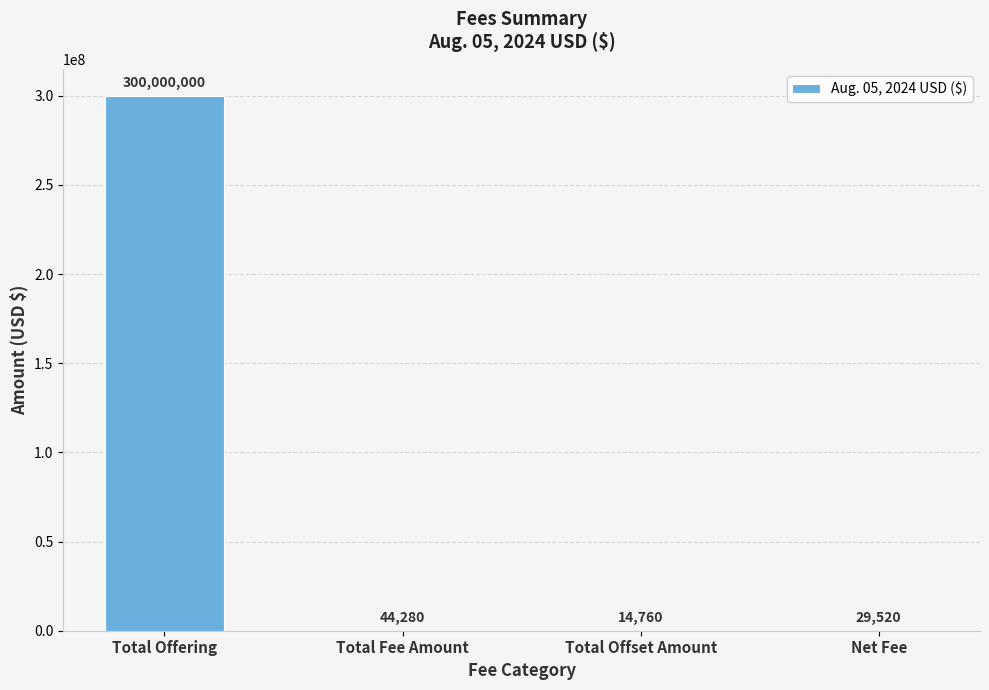

Count the number of data series in this chart.

1